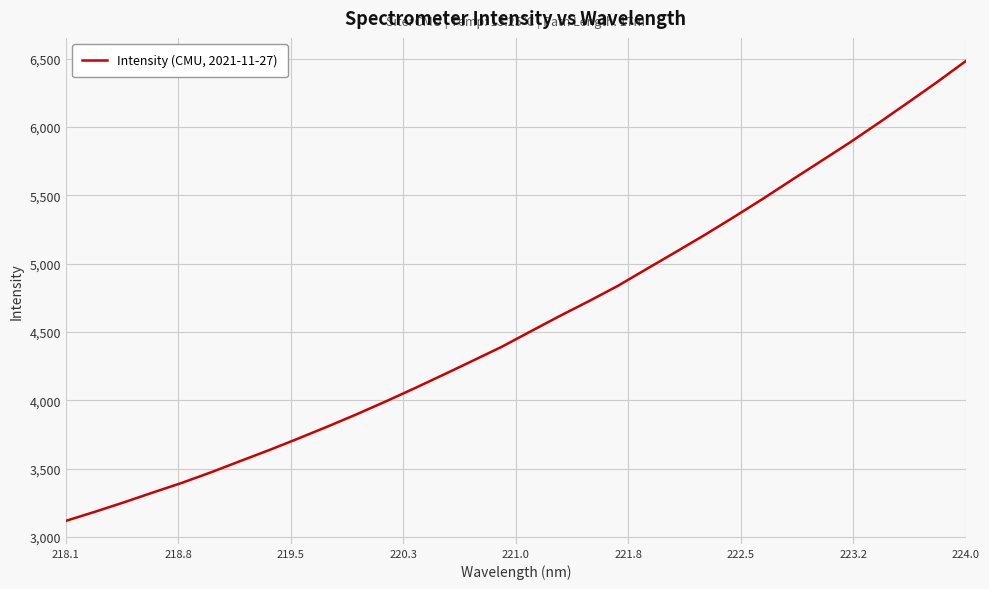

What is the minimum value shown in the chart?

3117.6